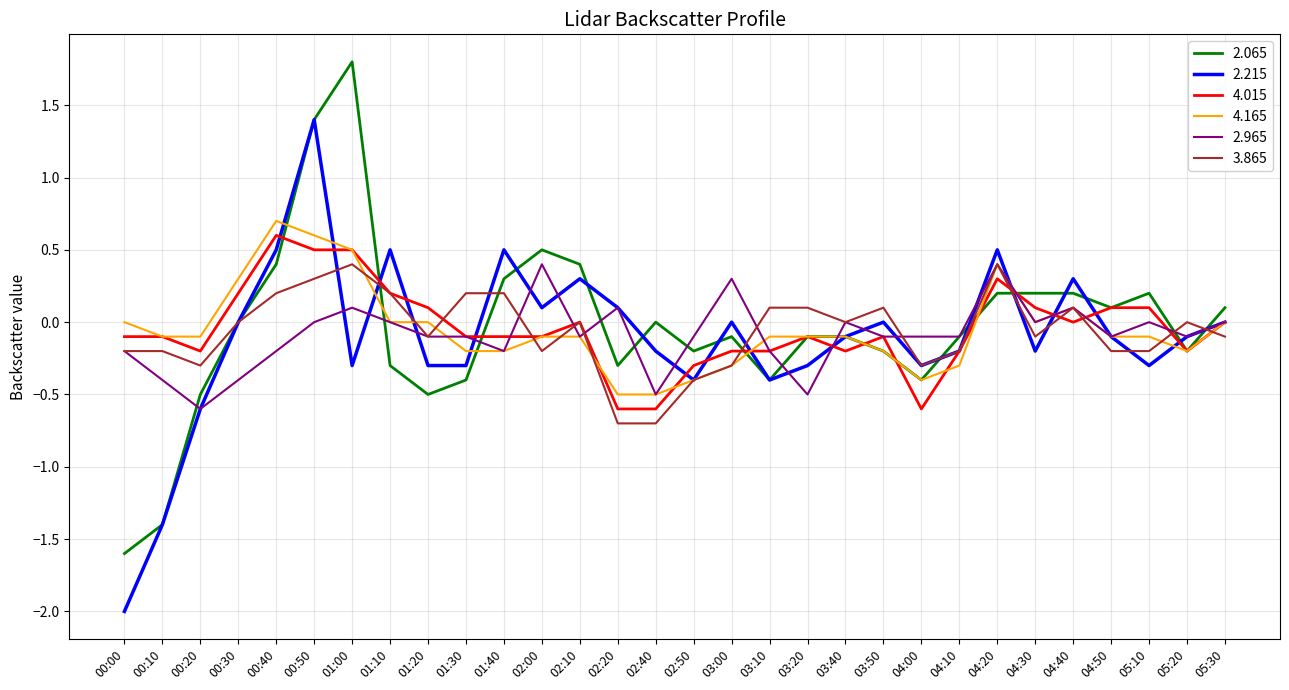

The 2.965 series shows 0.4 at 04:20. True or false?

True